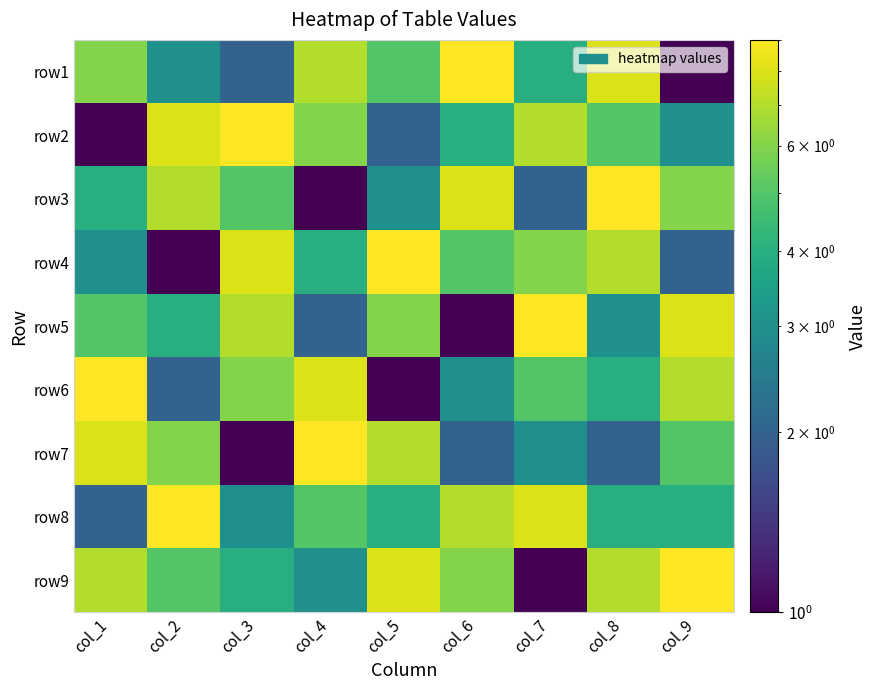

What is the total value across all series at col_3?

45